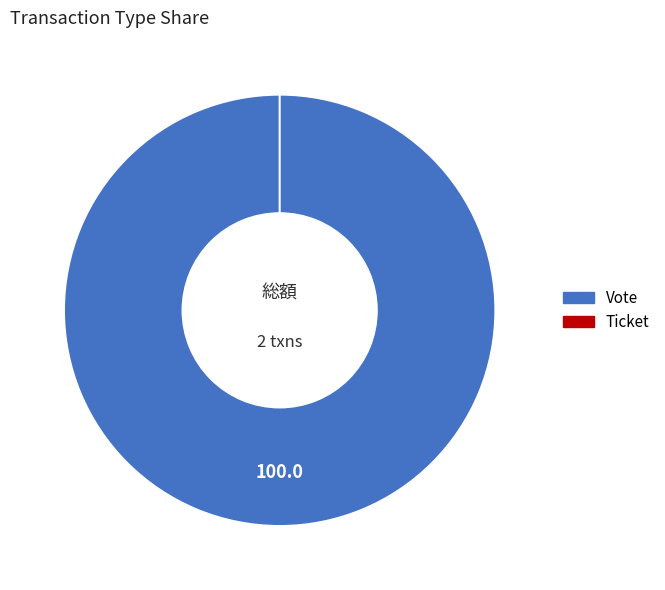

To the nearest percent, what percentage of the pie is Vote?

100%